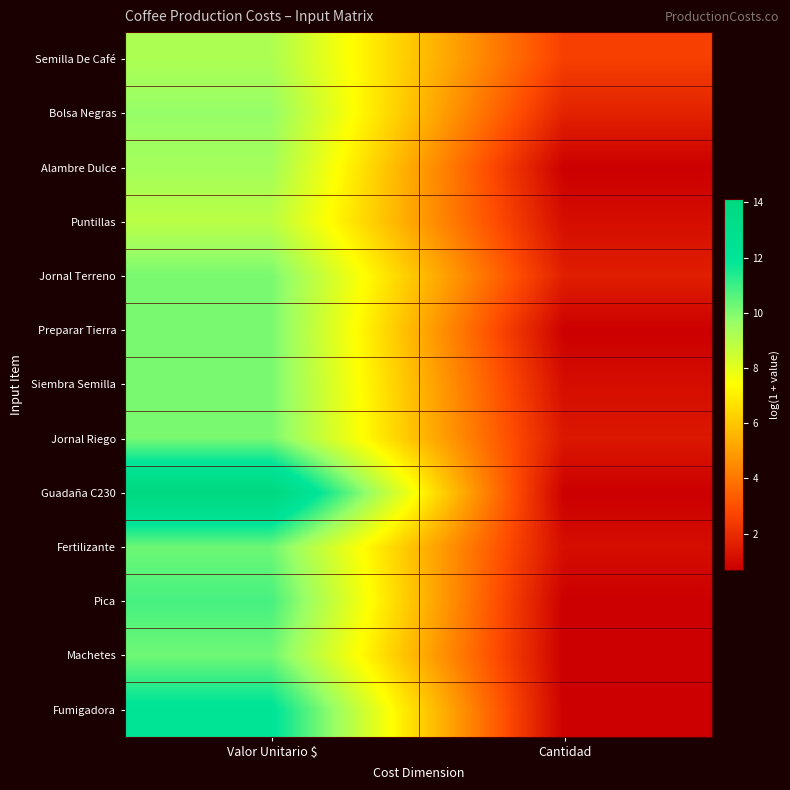

Rank the series by their maximum value, from lowest to highest.

Puntillas, Semilla De Café, Alambre Dulce, Bolsa Negras, Jornal Terreno, Preparar Tierra, Siembra Semilla, Jornal Riego, Machetes, Fertilizante, Pica, Fumigadora, Guadaña C230